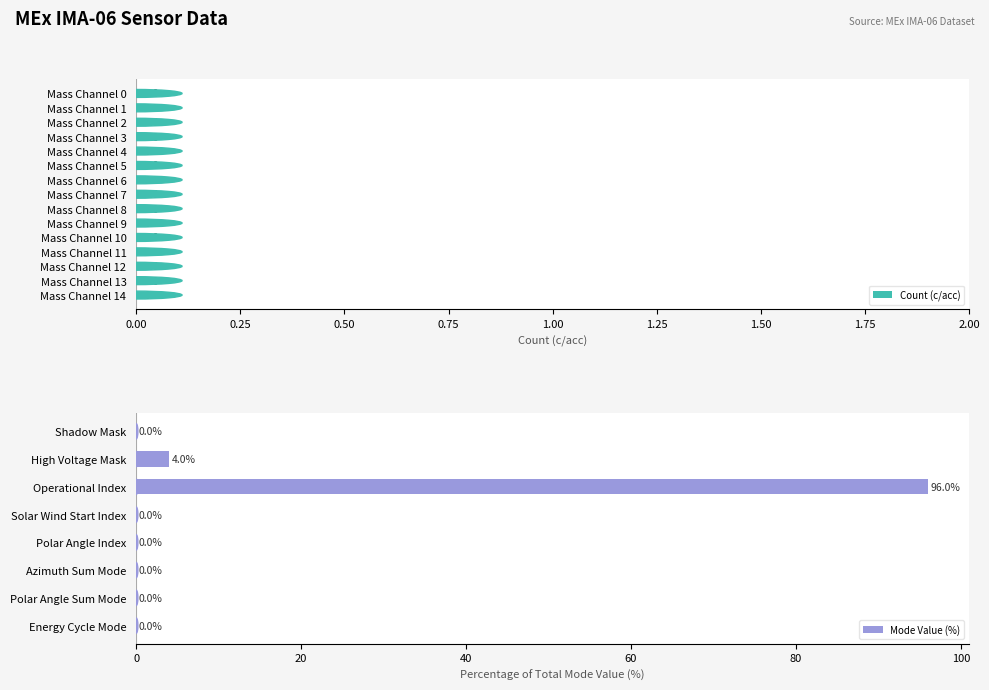

What is the sum of all values?

100